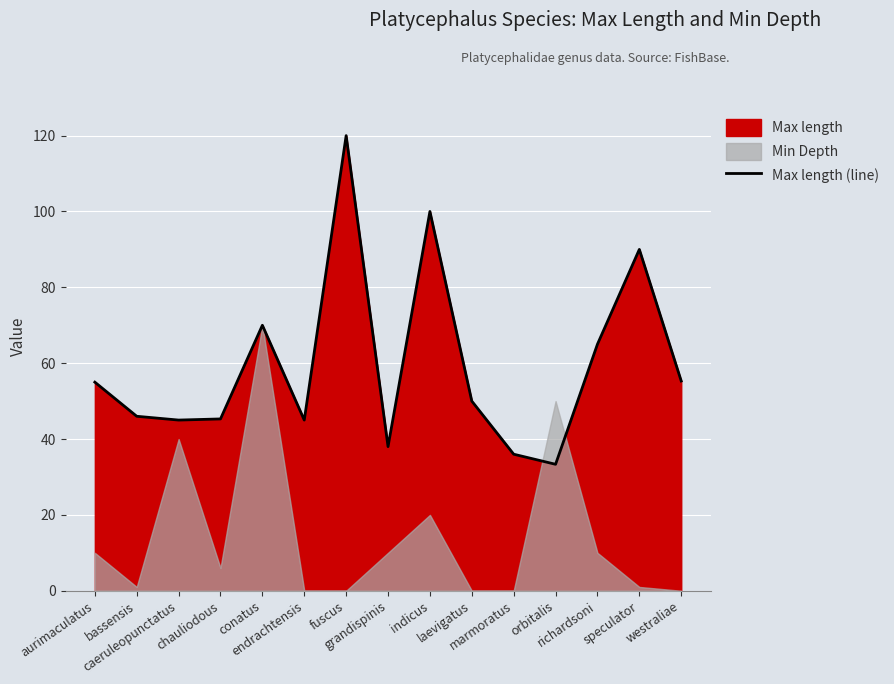

How many points are lower than both their immediate neighbors (excluding endpoints)?

4